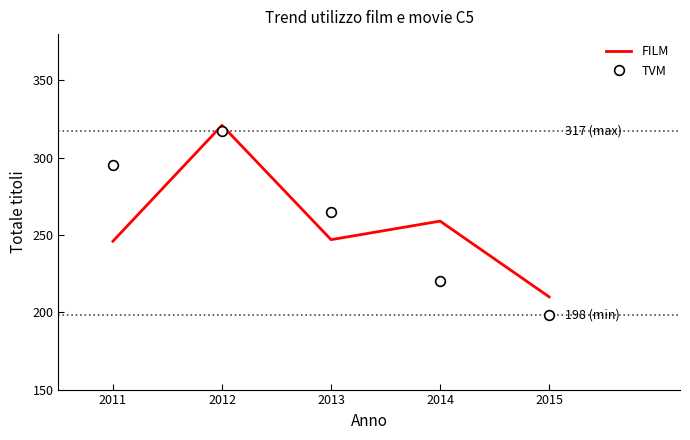

What is the difference between the maximum and minimum values in the TVM series?

119